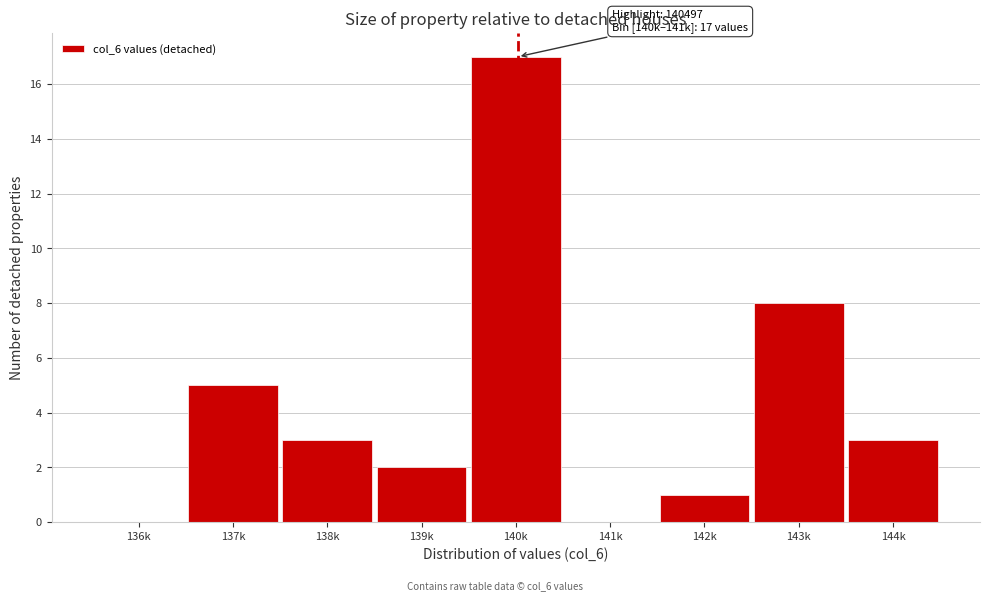

Reading left to right, extract all data points from this chart.

136k=0	137k=5	138k=3	139k=2	140k=17	141k=0	142k=1	143k=8	144k=3